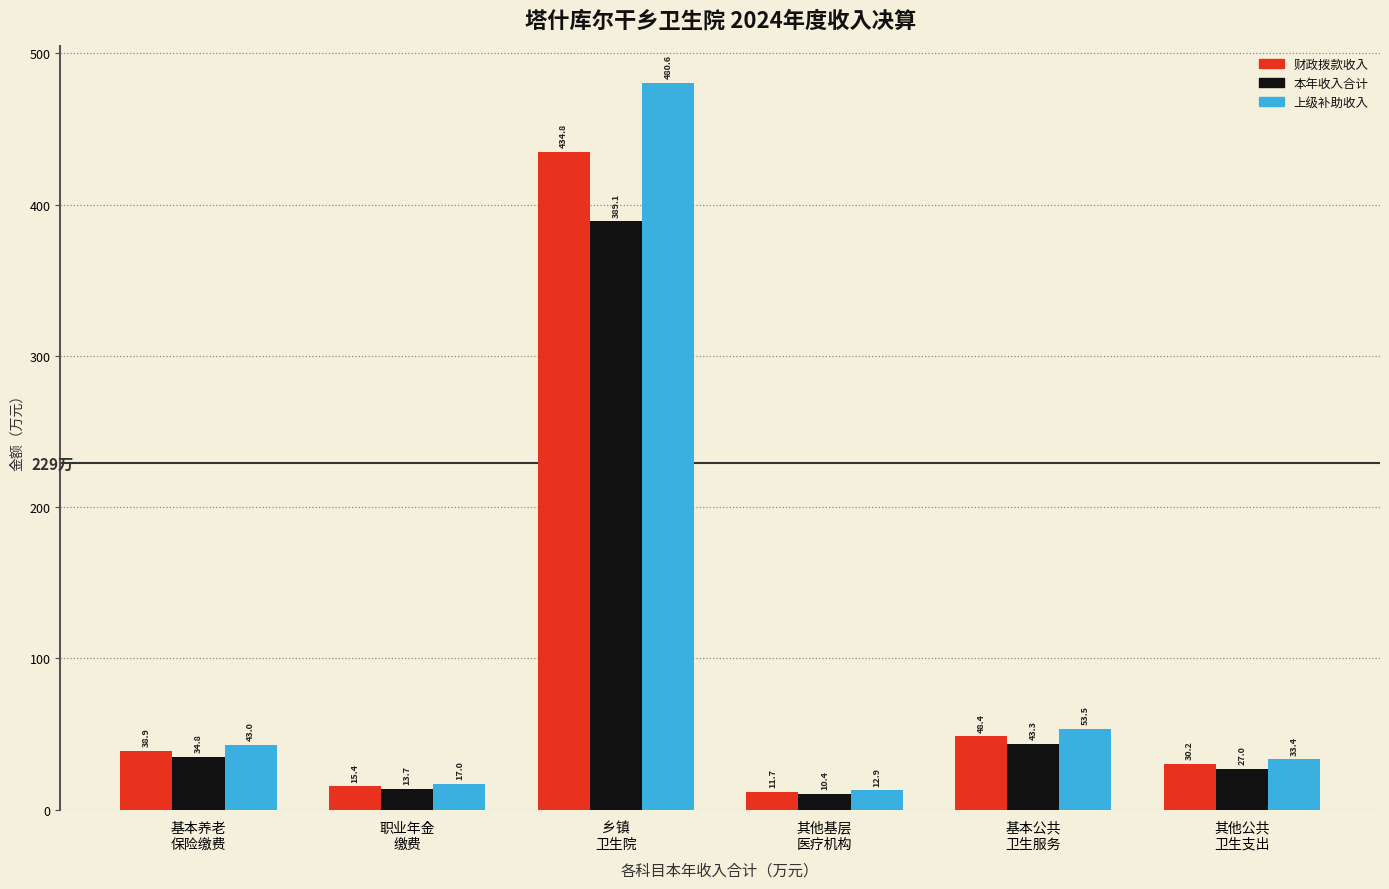

Reading left to right, extract all data points from this chart.

财政拨款收入: 38.9	15.4	434.8	11.7	48.4	30.2
本年收入合计: 34.8	13.7	389.1	10.4	43.3	27.0
上级补助收入: 43.0	17.0	480.6	12.9	53.5	33.4